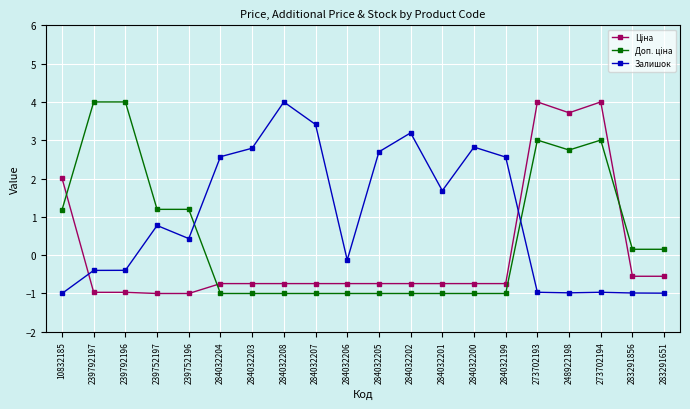

The Залишок series shows -1.0 at 248922198. True or false?

True